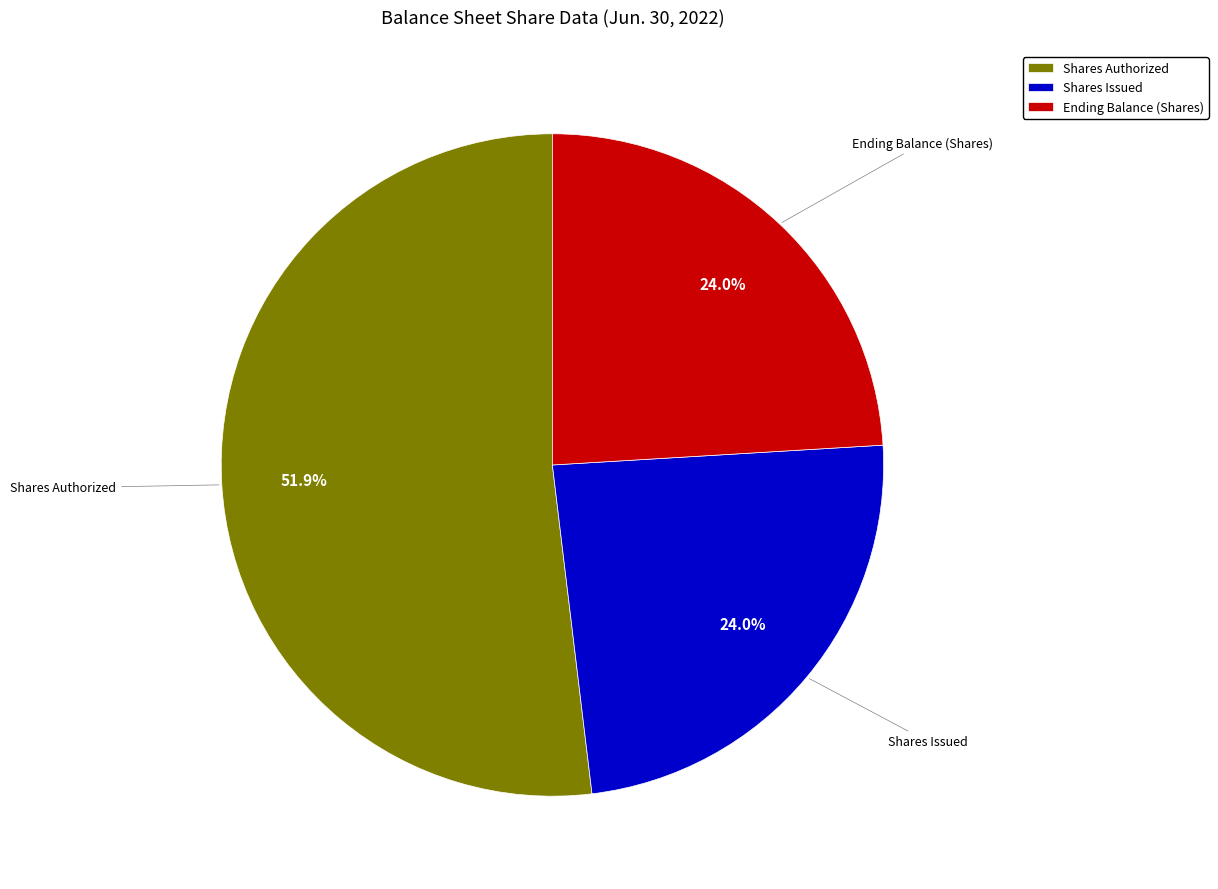

What is the largest slice in the pie chart?

Shares Authorized